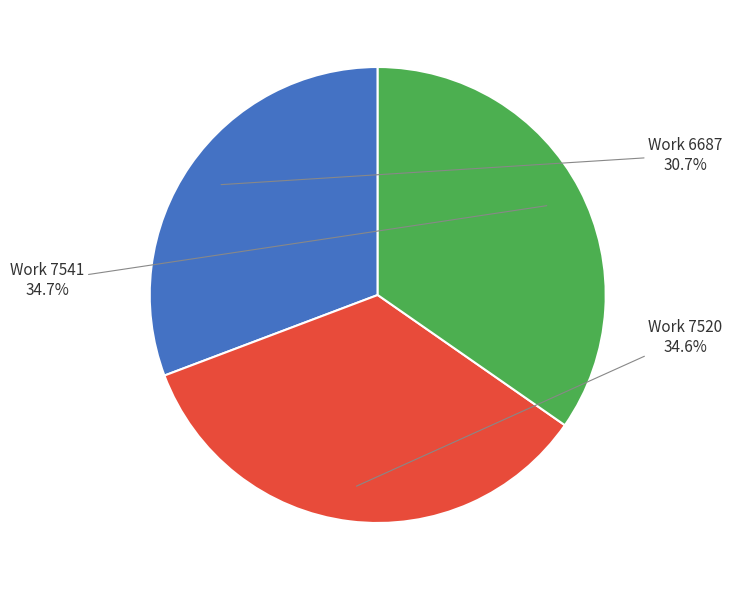

What is the smallest slice in the pie chart?

Work 6687